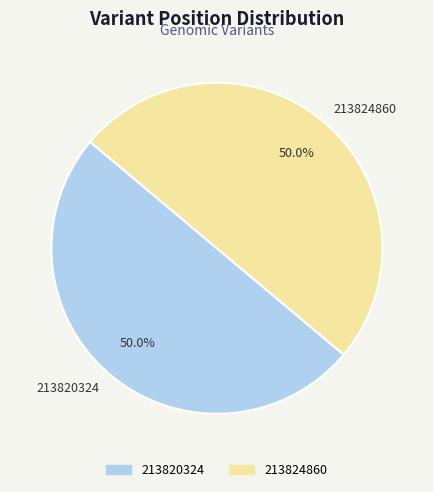

Approximately how many times larger is the value at 213820324 compared to 213824860?

1.0